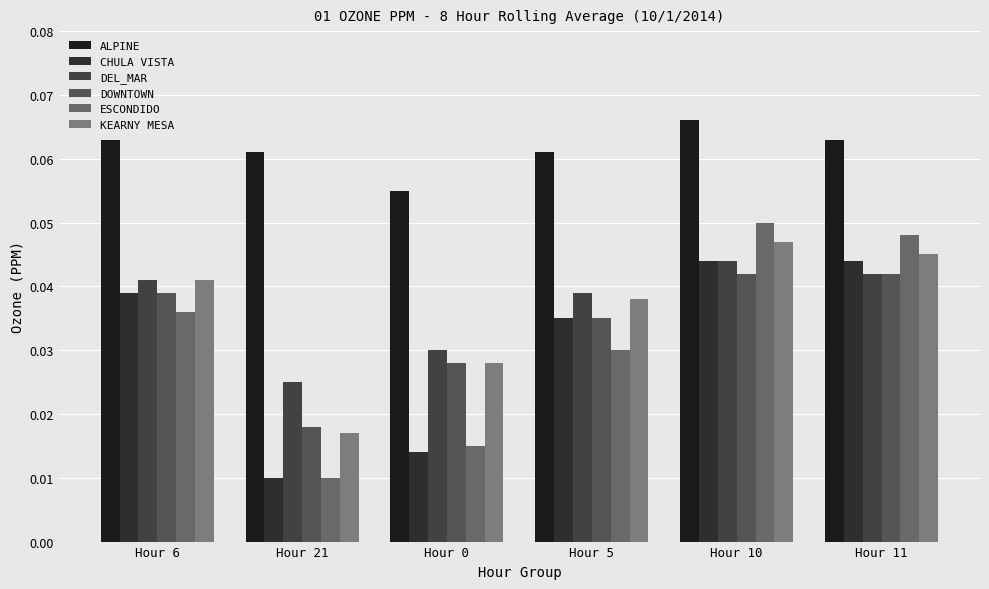

The value of DOWNTOWN at Hour 5 is 0.0. True or false?

True